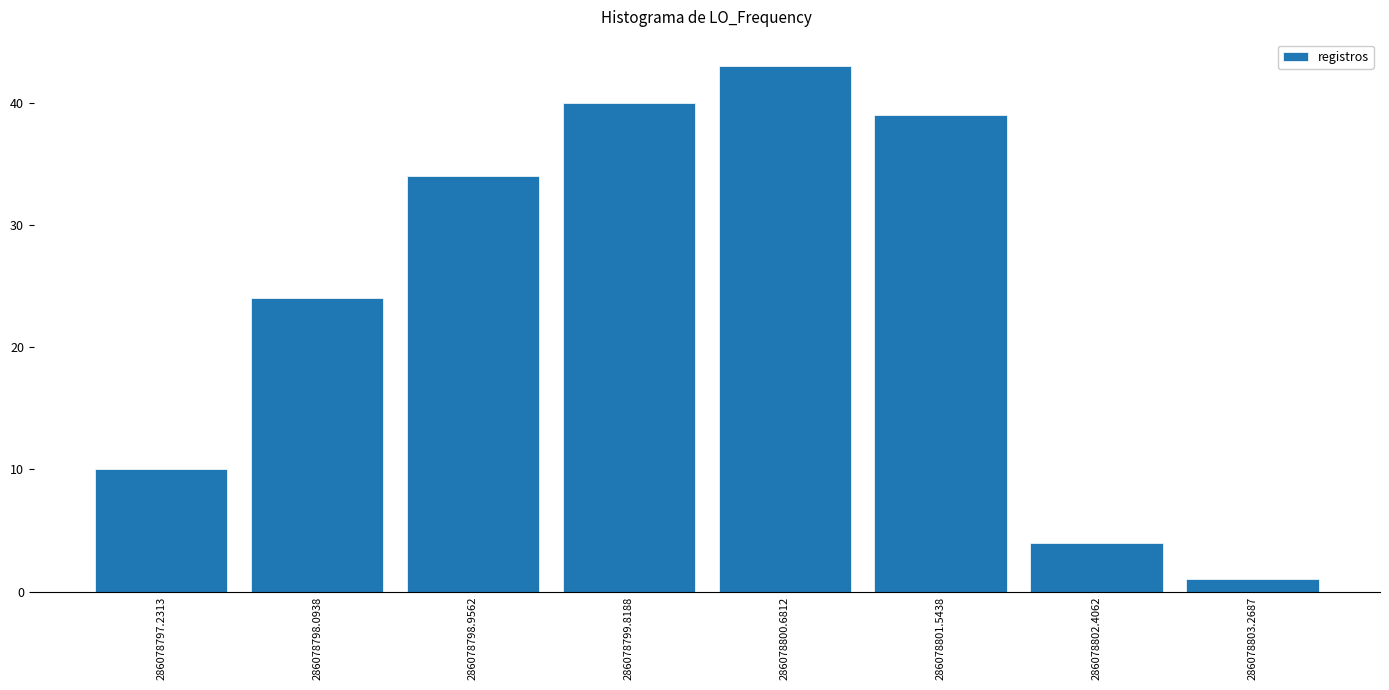

Reading left to right, transcribe this chart: for each bar, give the range it covers on the x-axis and its height. Neither the bar edges nor the heights are printed on the chart, so give them approximately, as read against the axes.

286078796.8 to 286078797.7: 10
286078797.7 to 286078798.5: 24
286078798.5 to 286078799.4: 34
286078799.4 to 286078800.3: 40
286078800.3 to 286078801.1: 43
286078801.1 to 286078802.0: 39
286078802.0 to 286078802.8: 4
286078802.8 to 286078803.7: 1